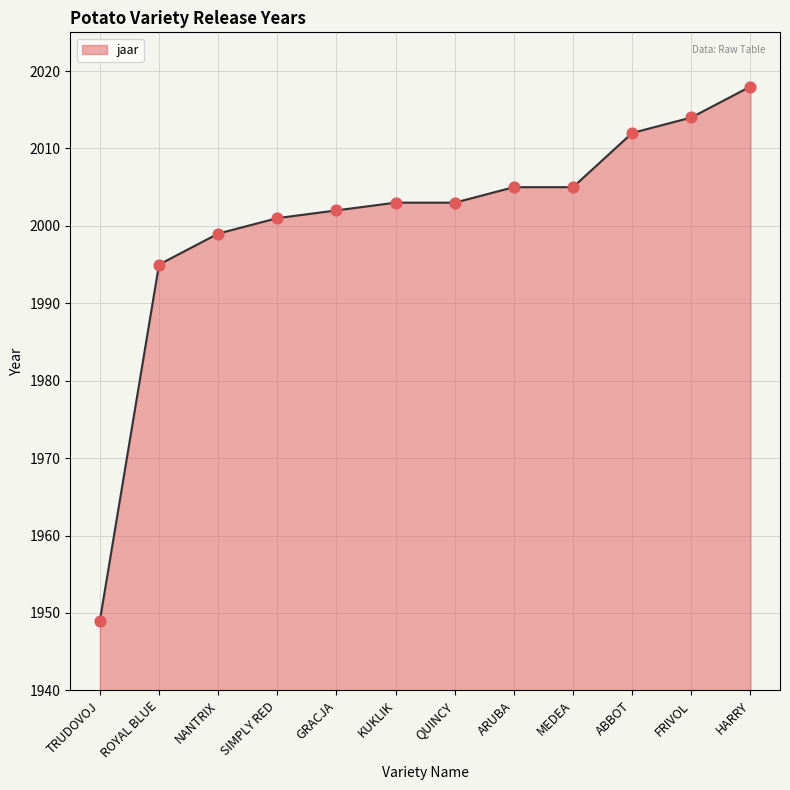

What is the change in value from ROYAL BLUE to HARRY?

+23